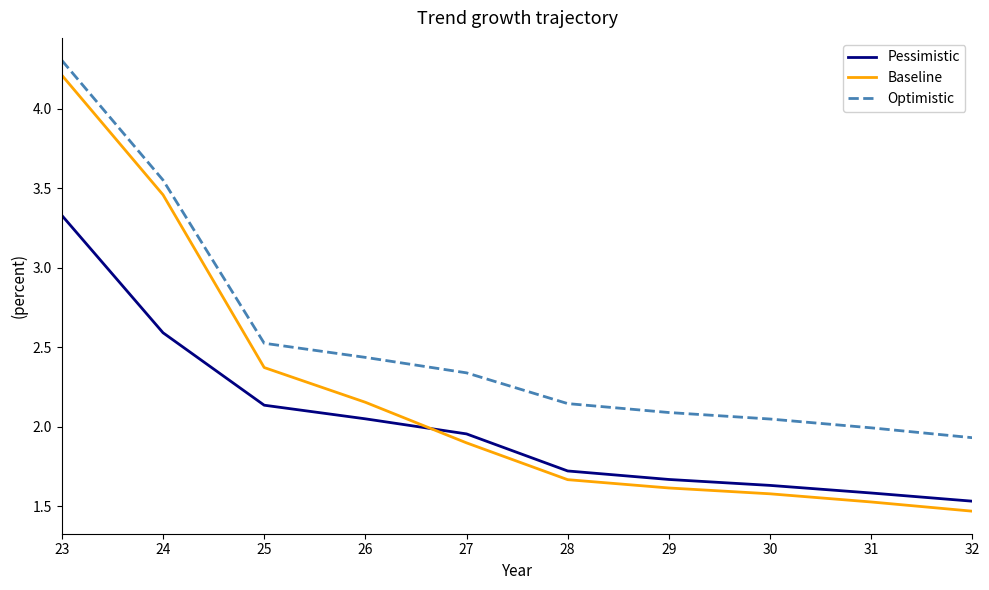

What is the difference between the Baseline values at 31 and 24?

1.9